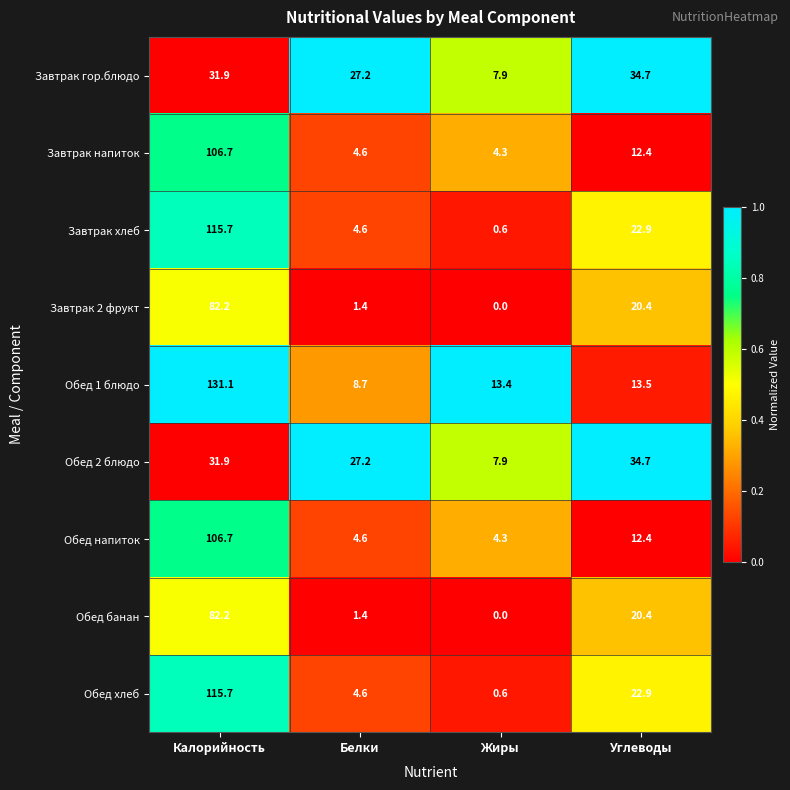

What is the spread (max minus min) of values at Калорийность?

99.2